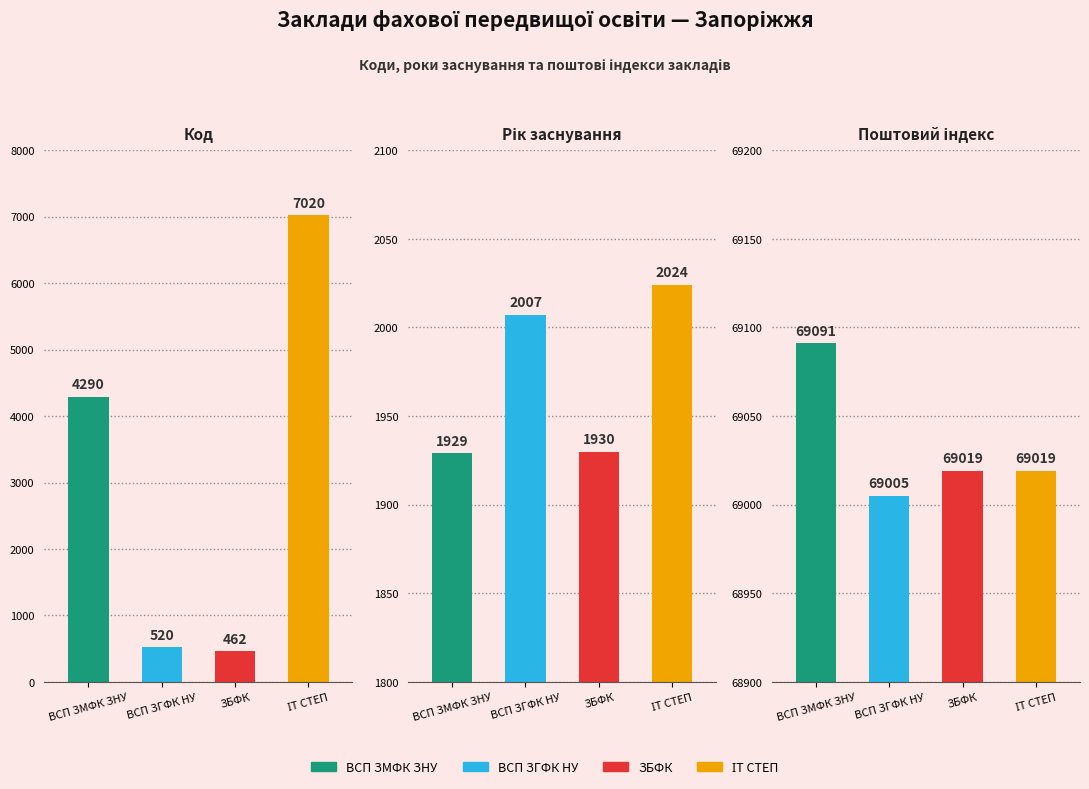

At which category is the sum across all series the highest?

ІТ СТЕП